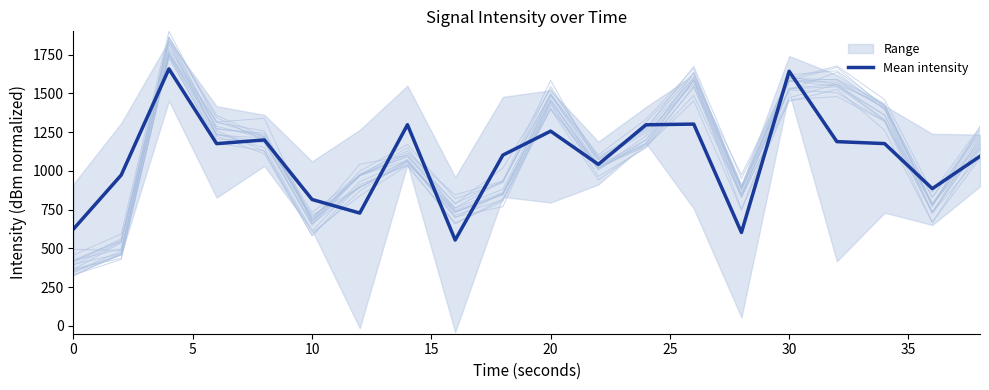

How many interior local peaks (higher than both neighbors) does the data have?

6